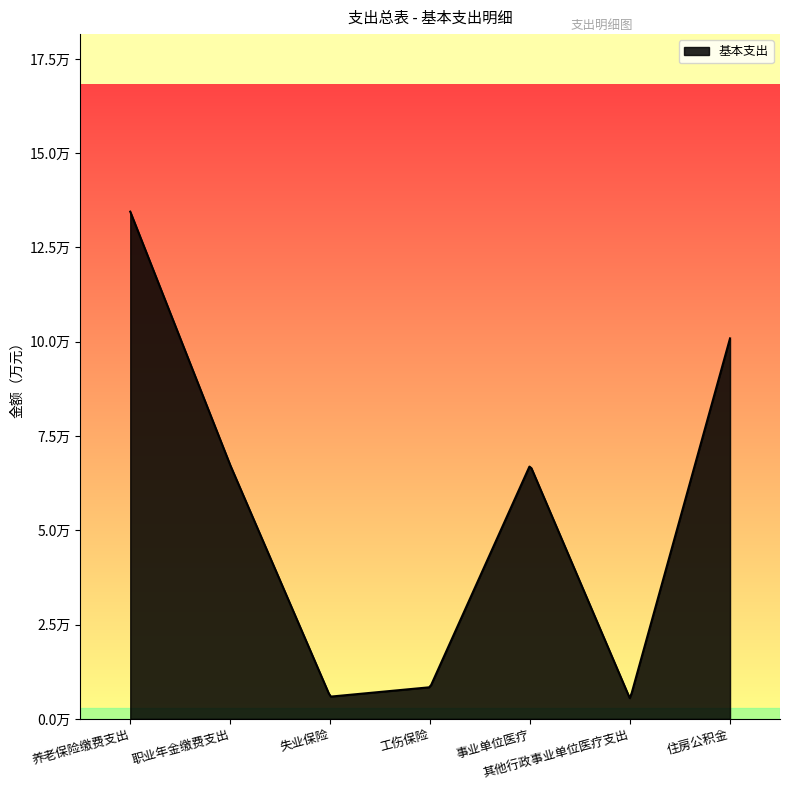

Is this an area chart (filled region under the line)?

Yes